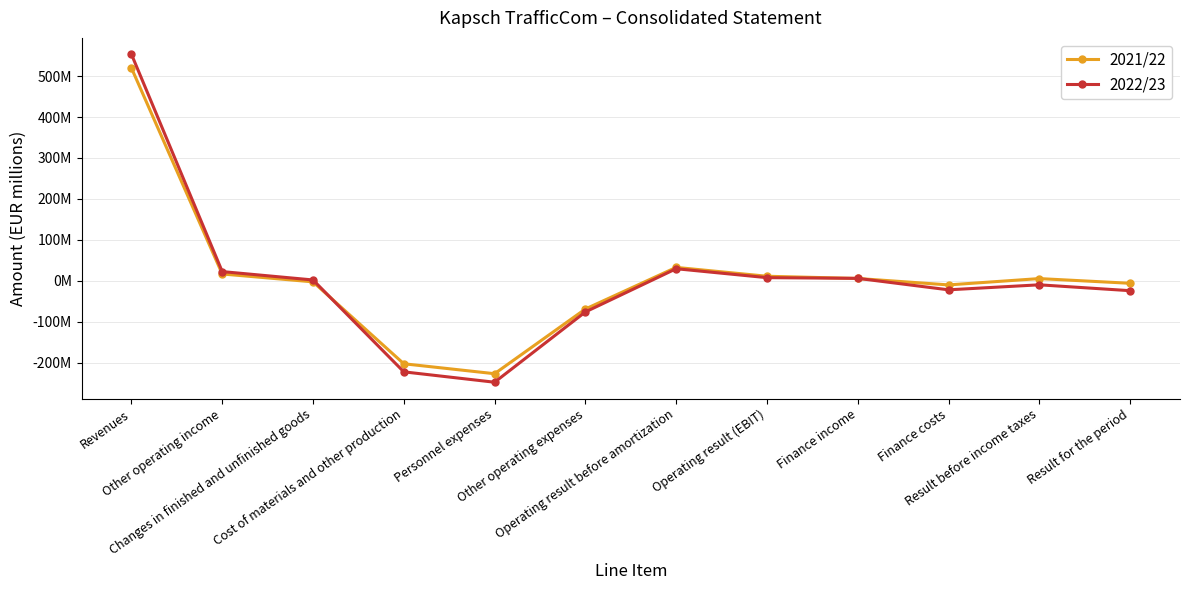

Is this an area chart (filled region under the line)?

No